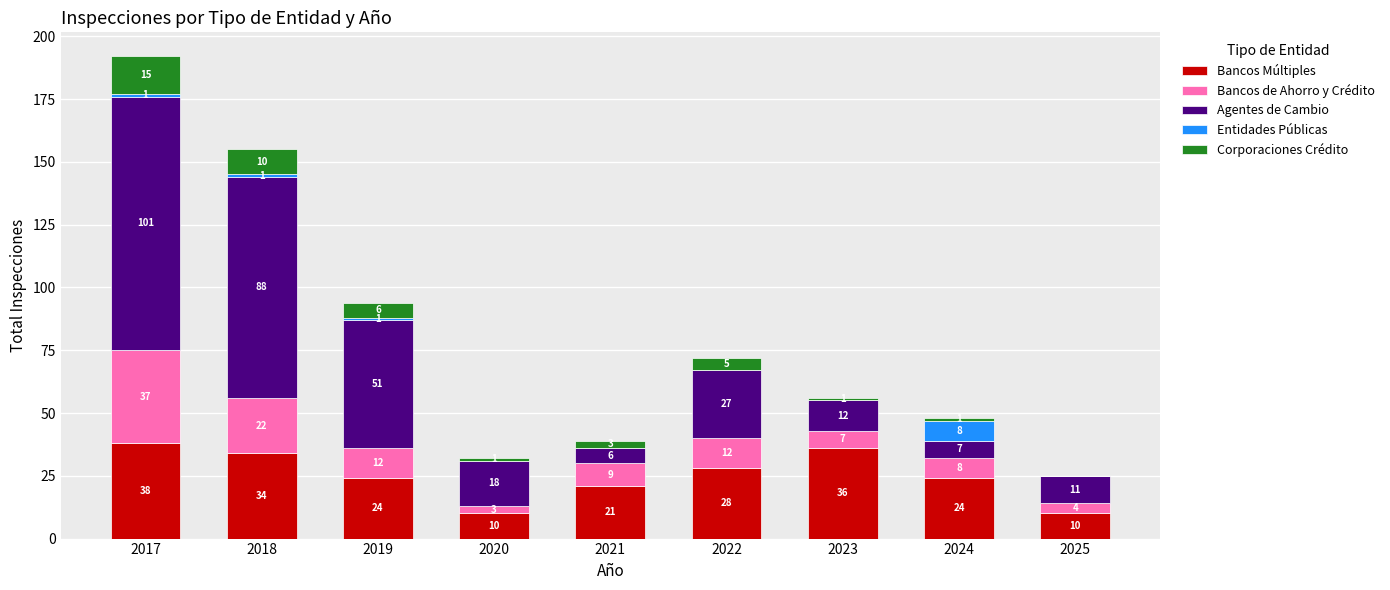

Reading left to right, list the values for the Bancos Múltiples series.

2017=38	2018=34	2019=24	2020=10	2021=21	2022=28	2023=36	2024=24	2025=10